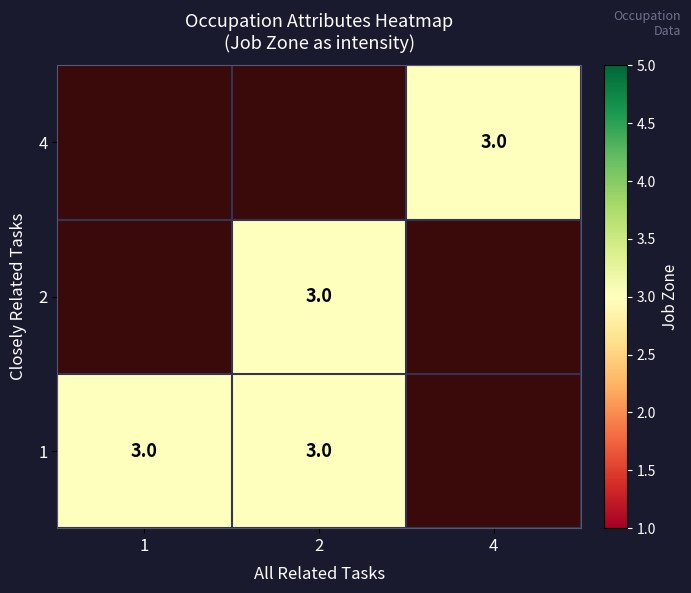

List the series in order of their overall mean, lowest first.

4, 2, 1